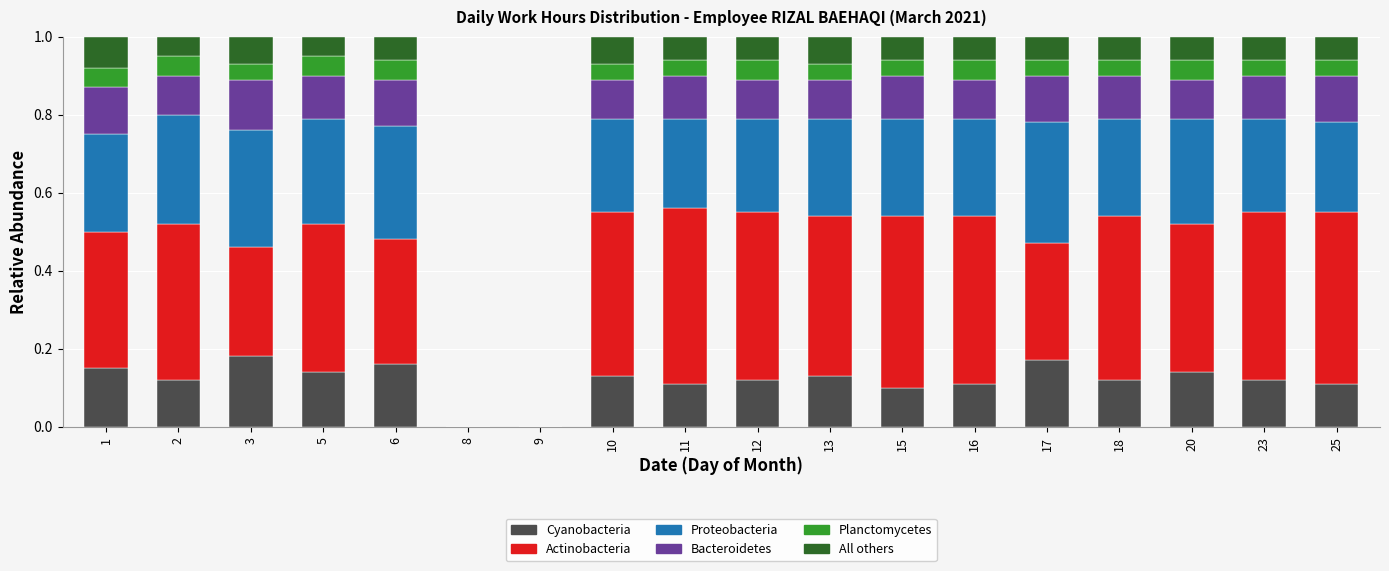

Does the chart contain stacked bars?

Yes